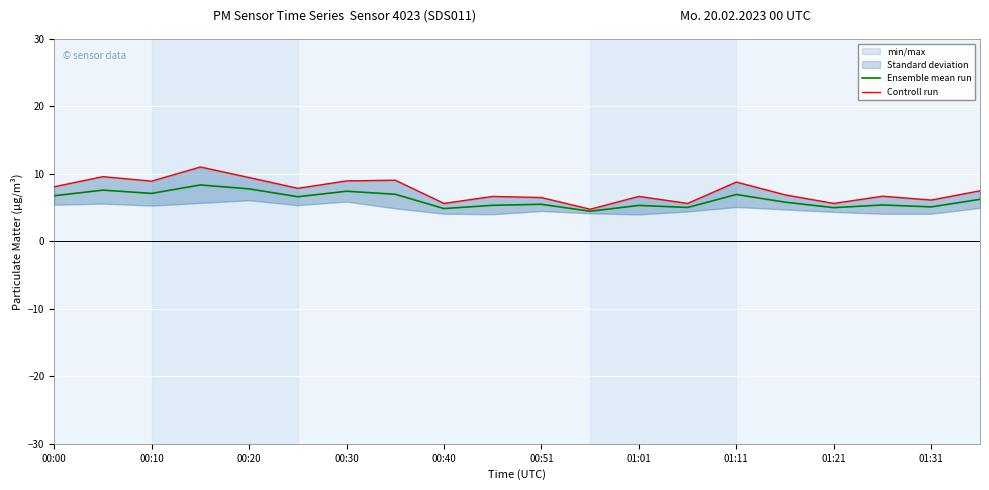

How many lines are shown in the chart?

2